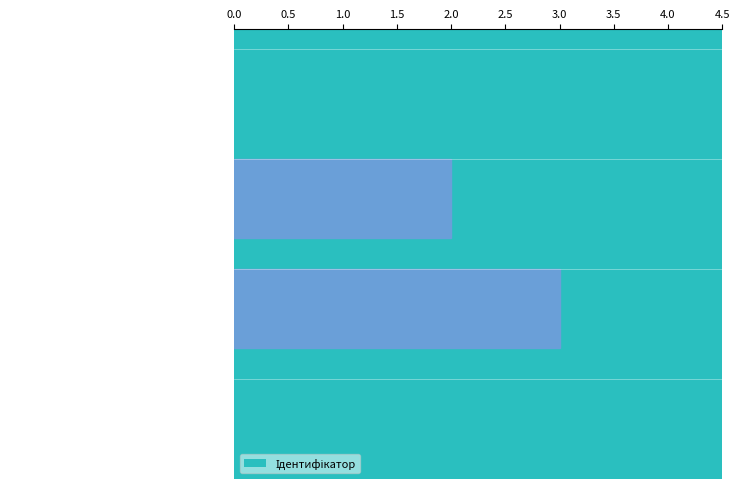

What is the sum of all values?

10